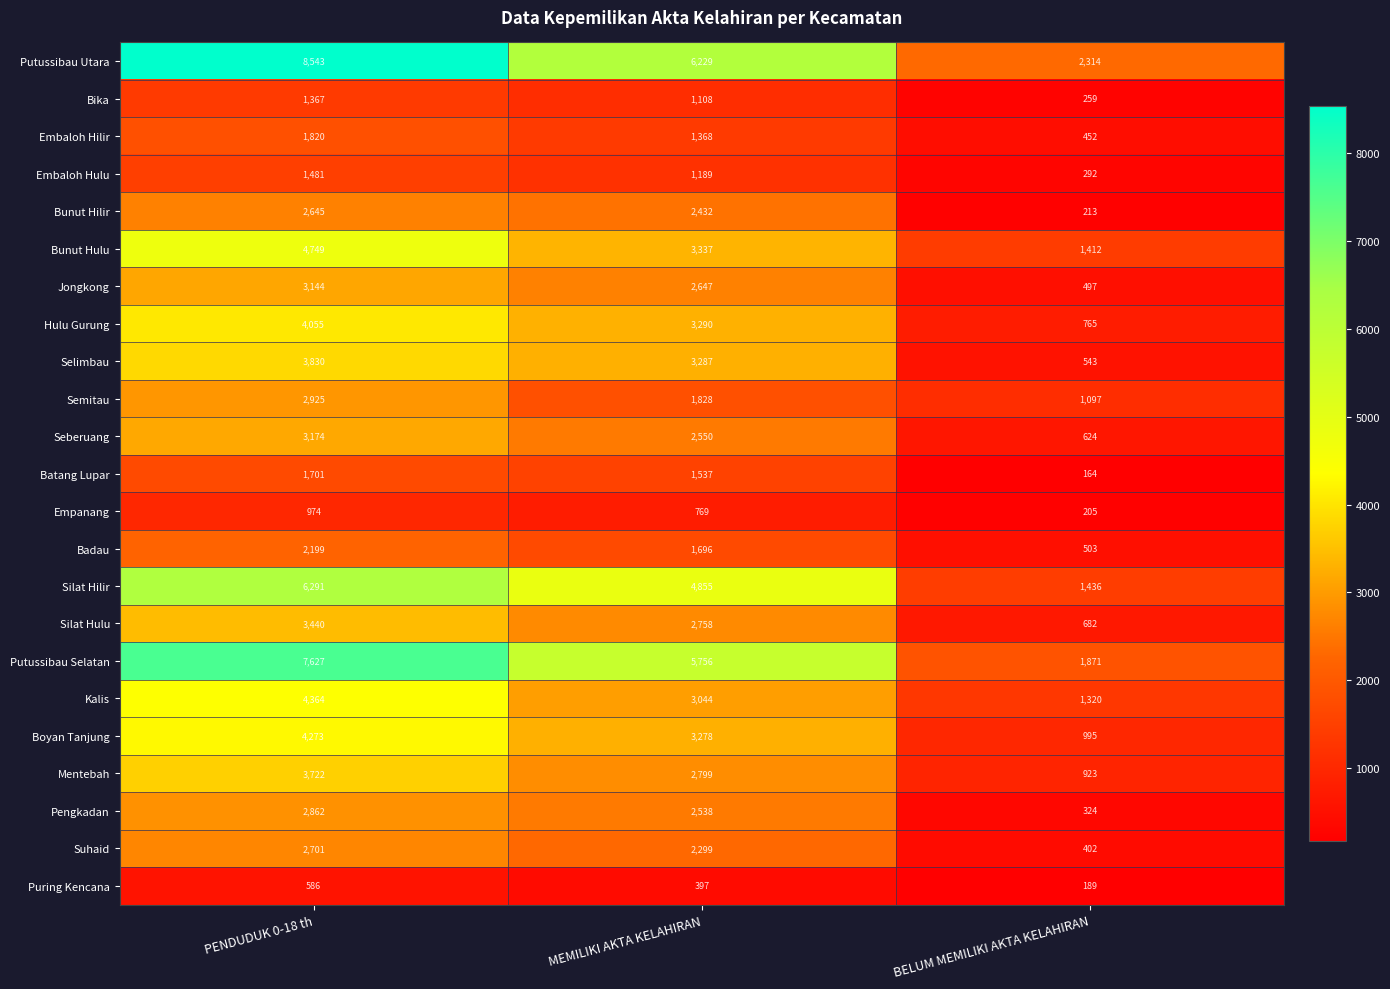

Rank the series at MEMILIKI AKTA KELAHIRAN from lowest to highest value.

Puring Kencana, Empanang, Bika, Embaloh Hulu, Embaloh Hilir, Batang Lupar, Badau, Semitau, Suhaid, Bunut Hilir, Pengkadan, Seberuang, Jongkong, Silat Hulu, Mentebah, Kalis, Boyan Tanjung, Selimbau, Hulu Gurung, Bunut Hulu, Silat Hilir, Putussibau Selatan, Putussibau Utara